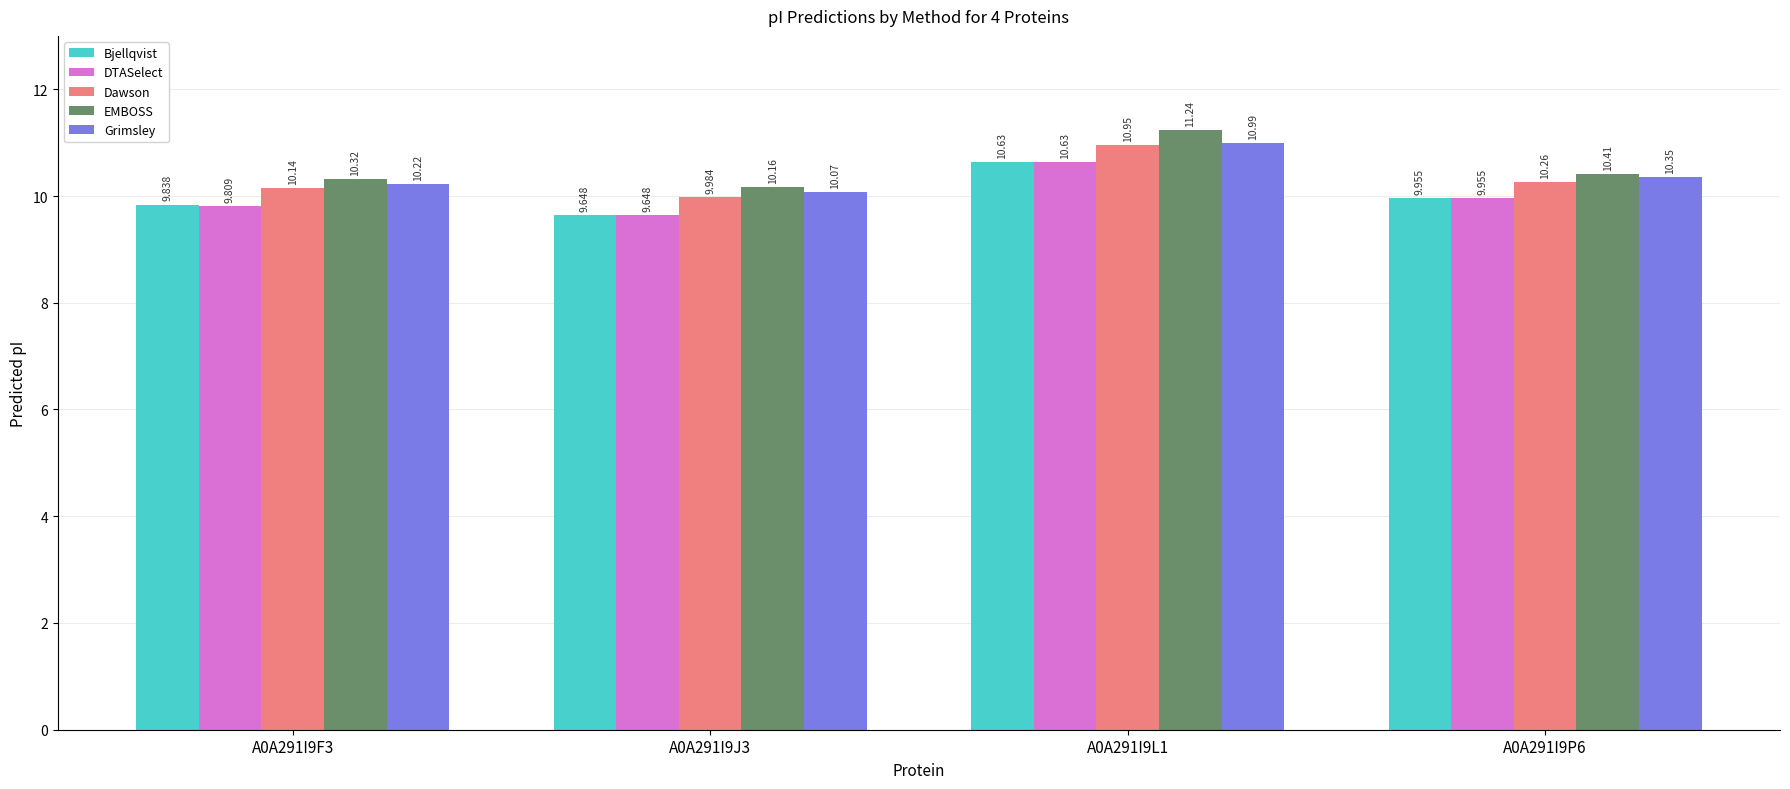

Between A0A291I9F3 and A0A291I9J3, which series saw the biggest shift?

Bjellqvist